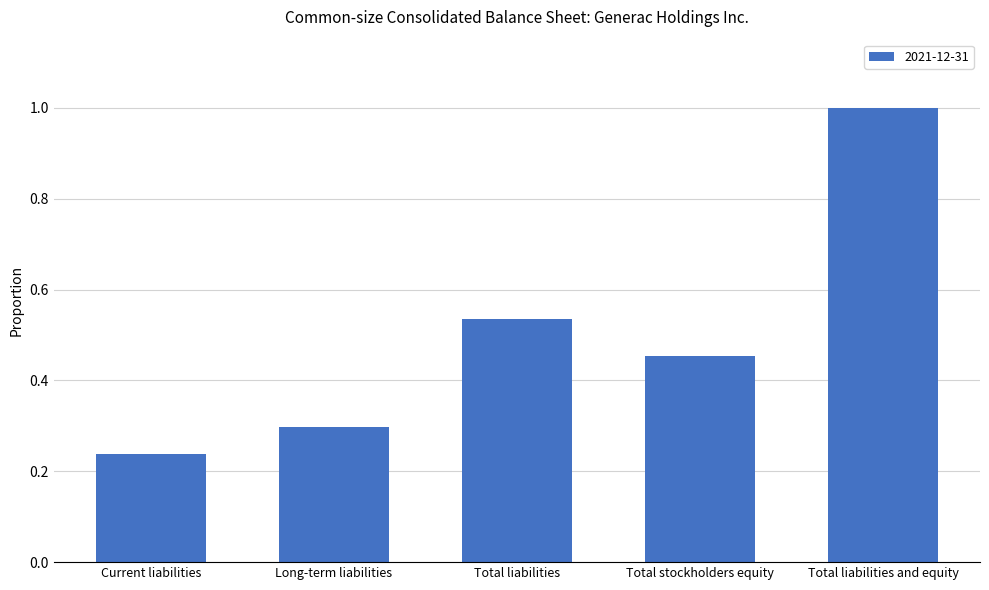

Are the bars horizontal?

No